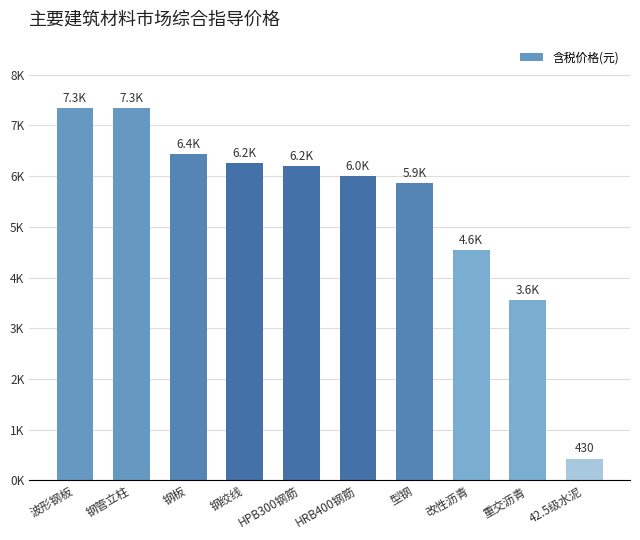

Rank the categories by value from highest to lowest.

波形钢板, 钢管立柱, 钢板, 钢绞线, HPB300钢筋, HRB400钢筋, 型钢, 改性沥青, 重交沥青, 42.5级水泥